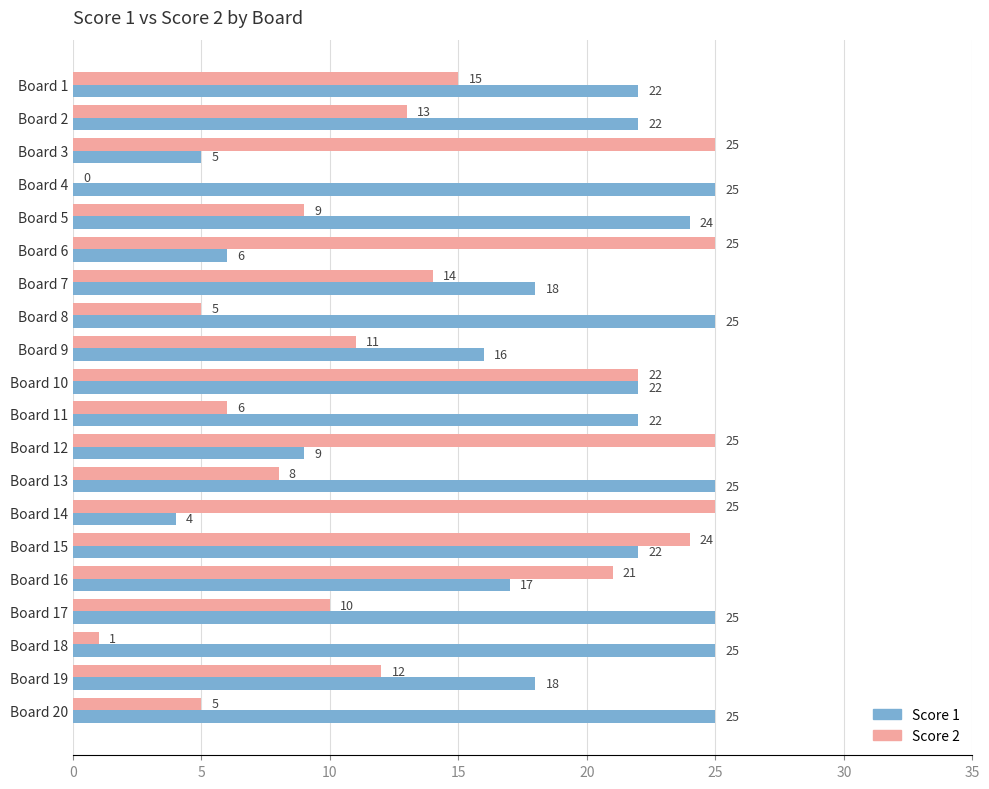

What is the sum of all Score 1 values?

377